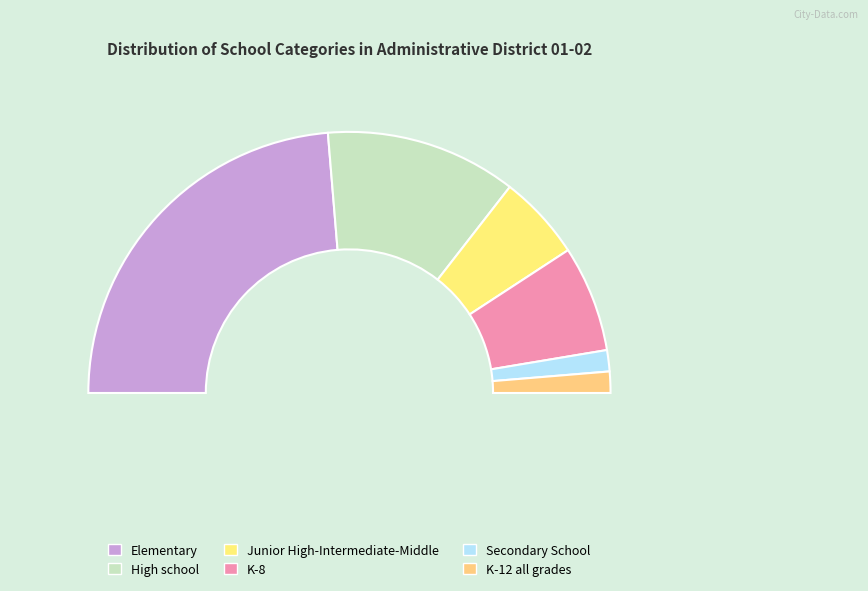

What is the smallest slice in the pie chart?

Secondary School